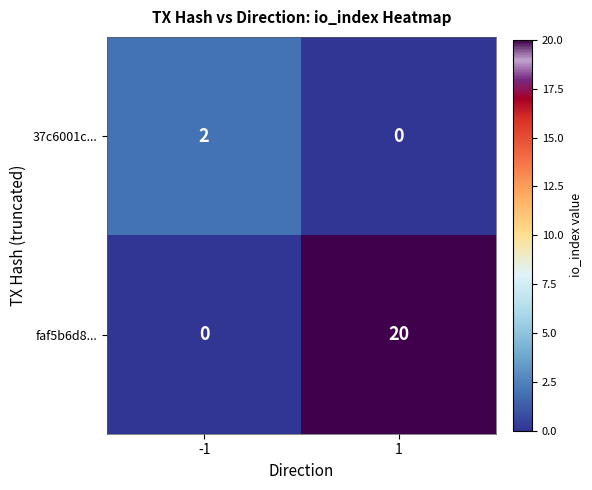

What is the spread (max minus min) of values at -1?

2